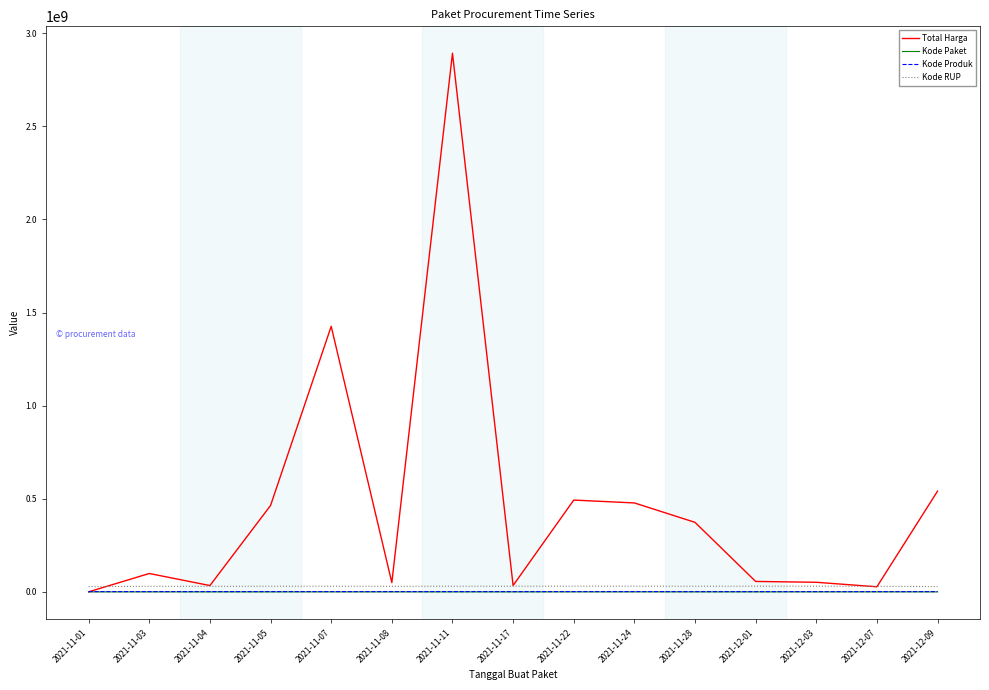

Which series has the largest range (max minus min)?

Total Harga